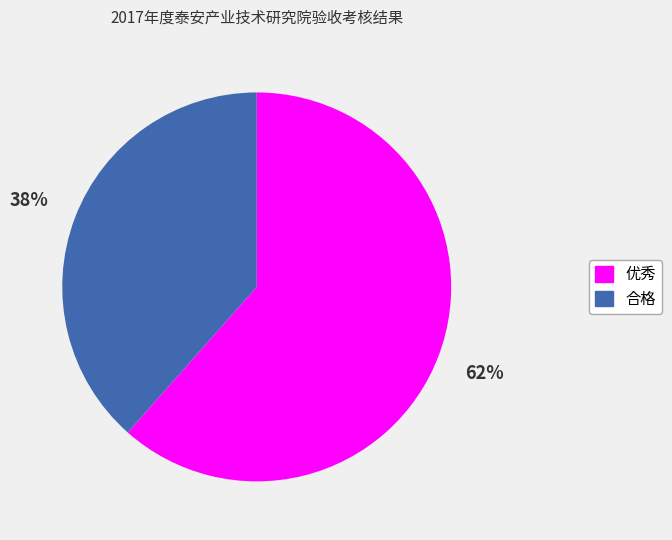

Is there any slice that represents more than half of the pie?

Yes